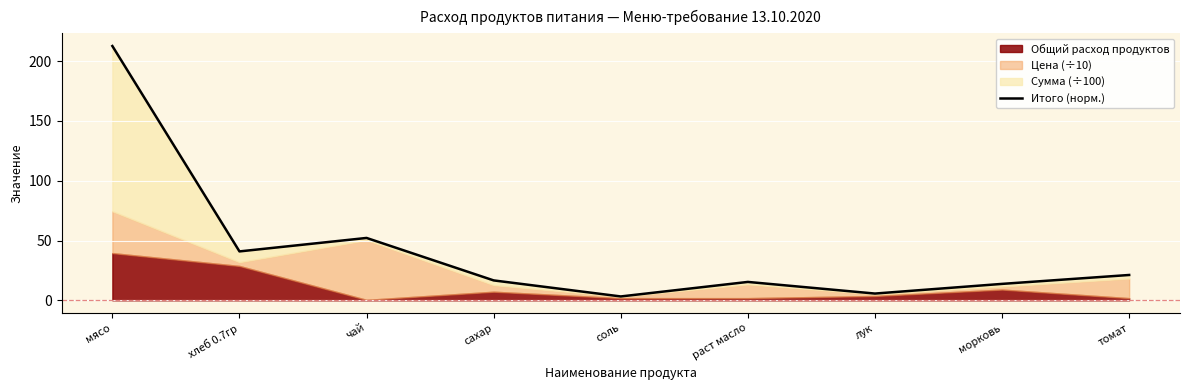

List the labels in order of value, largest first.

мясо, чай, хлеб 0.7гр, томат, сахар, раст масло, морковь, лук, соль